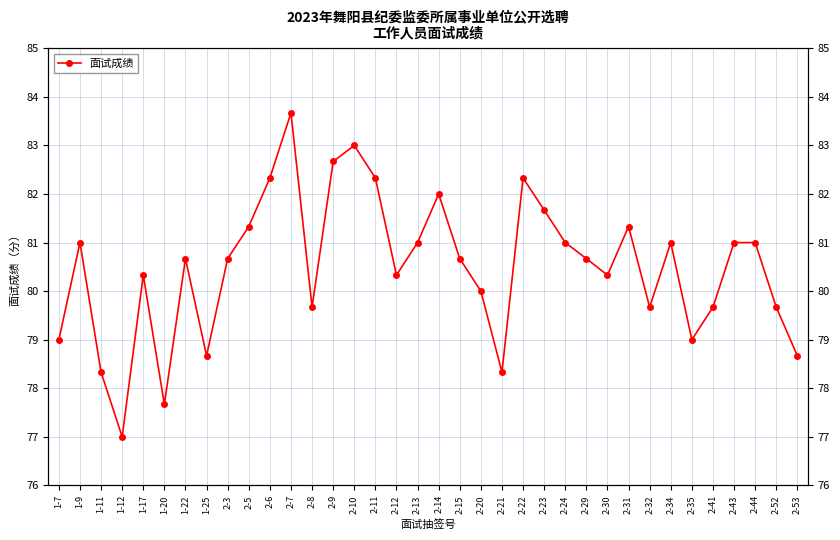

What is the difference between the maximum and second lowest values?

6.0